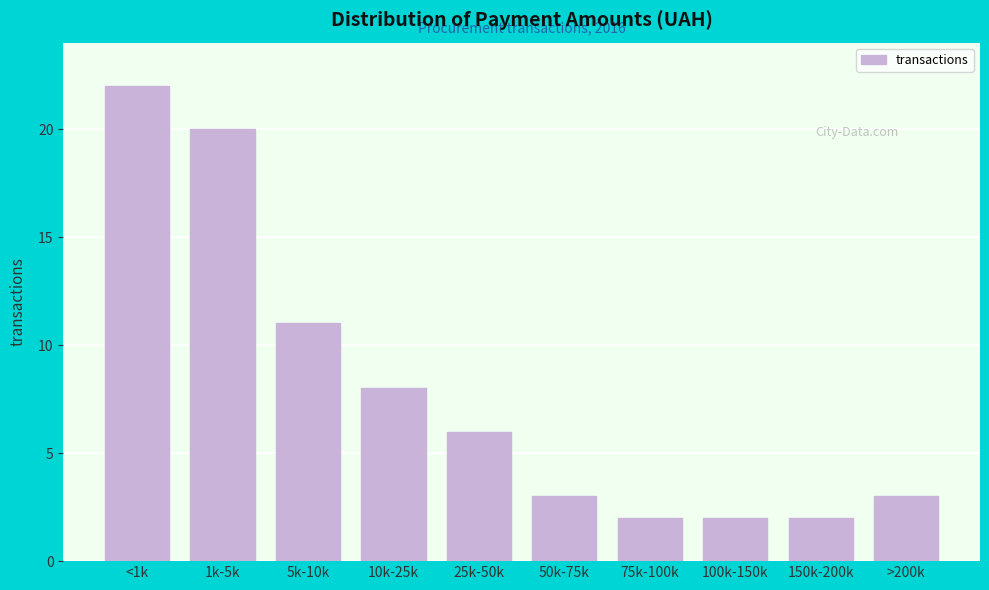

Reading left to right, list all the values displayed in this chart.

22	20	11	8	6	3	2	2	2	3